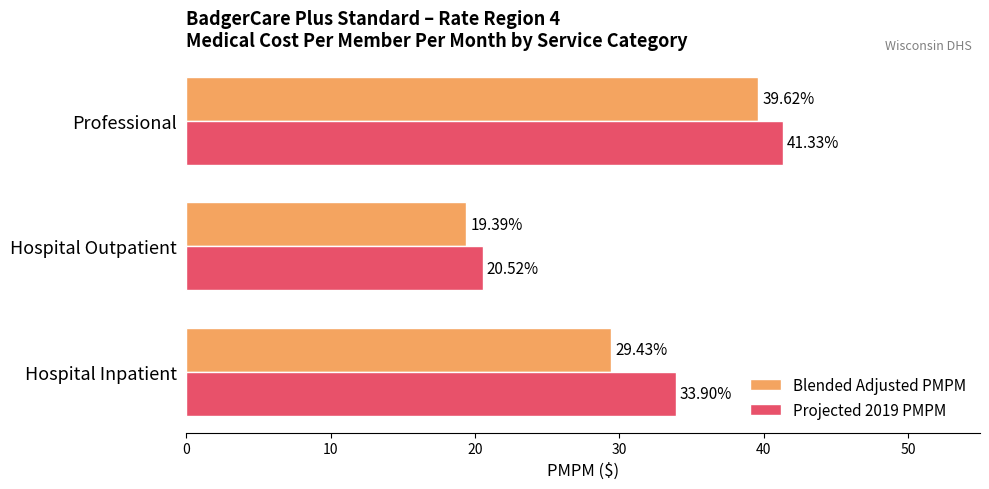

What is the highest value of the Projected 2019 PMPM series?

41.3